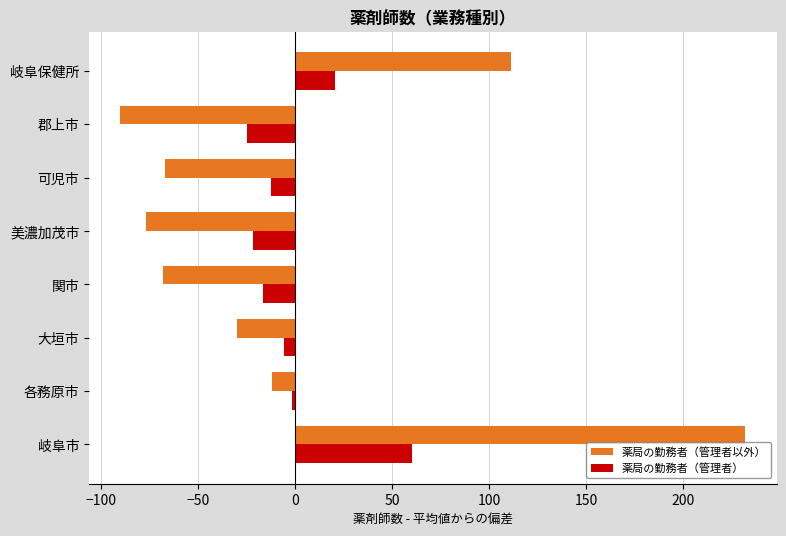

How many series are shown in this chart?

2